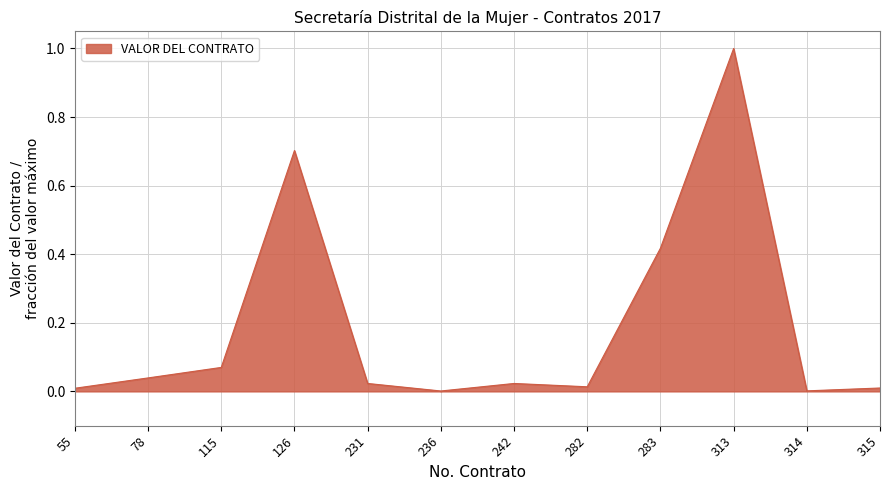

Read the value at 313.

1.0